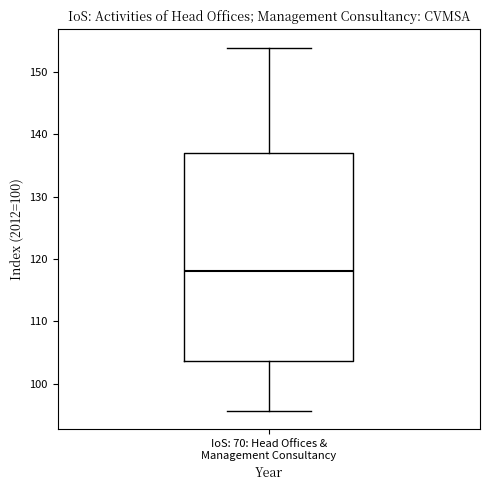

Where does the lower whisker of the box for IoS: 70: Head Offices & Management Consultancy end on the y-axis? The values are not printed on the chart, so give them approximately, as read against the axis.

96